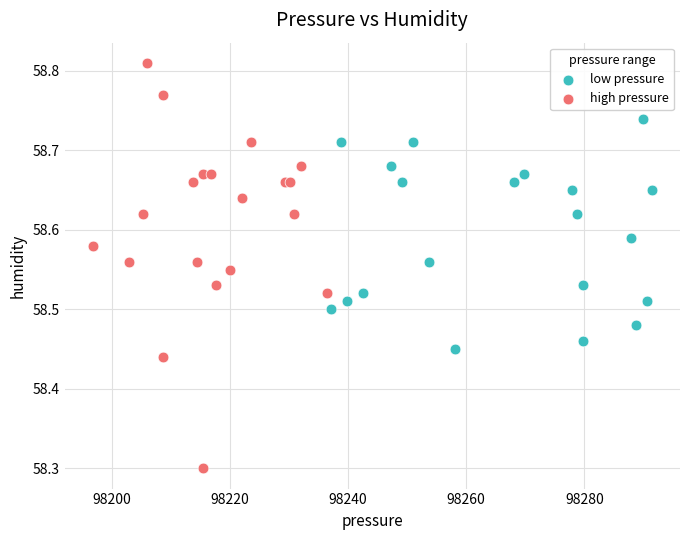

Which series has the largest Y range (max minus min)?

high pressure